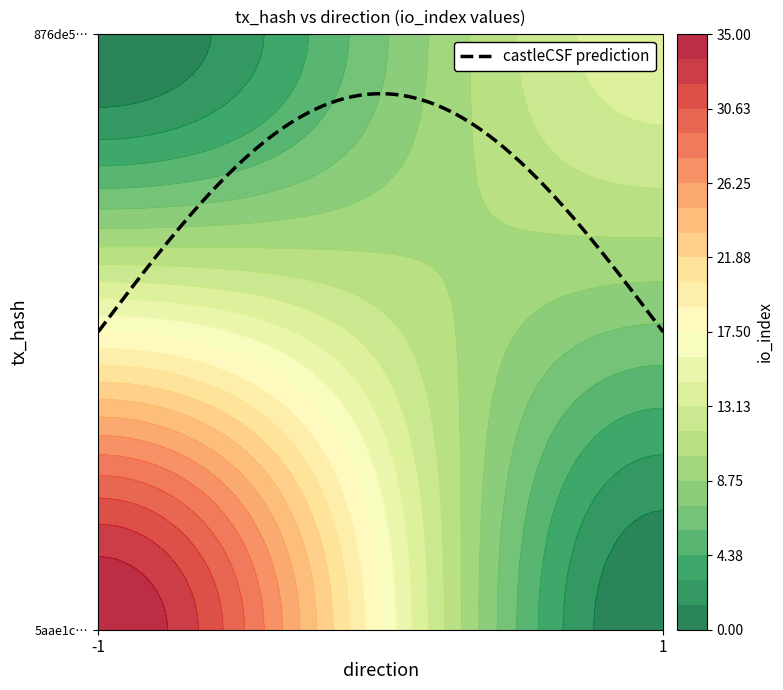

Which label corresponds to the smallest value in the chart?

direction